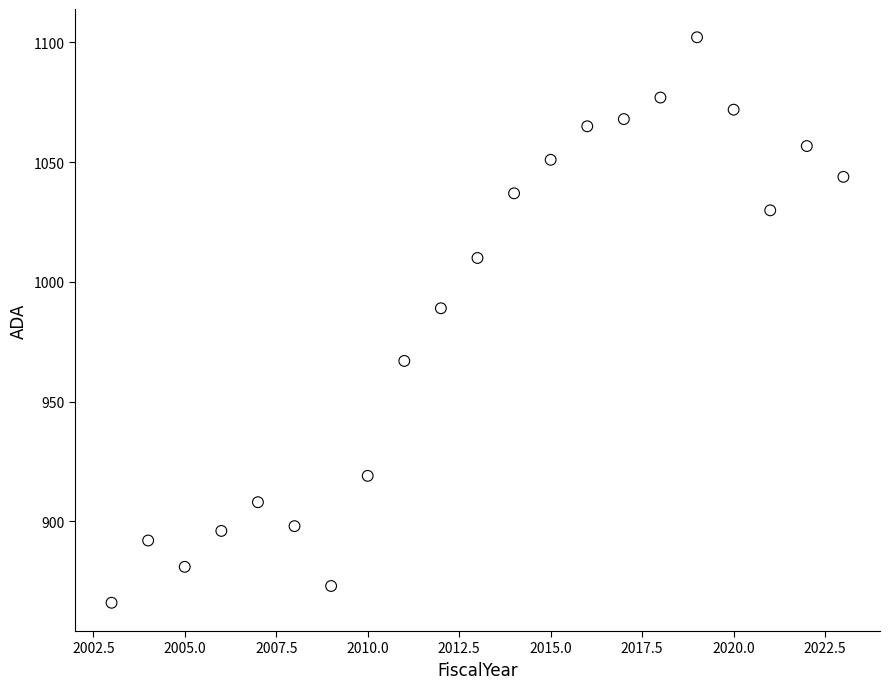

What is the range of Y values (max minus min)?

236.2